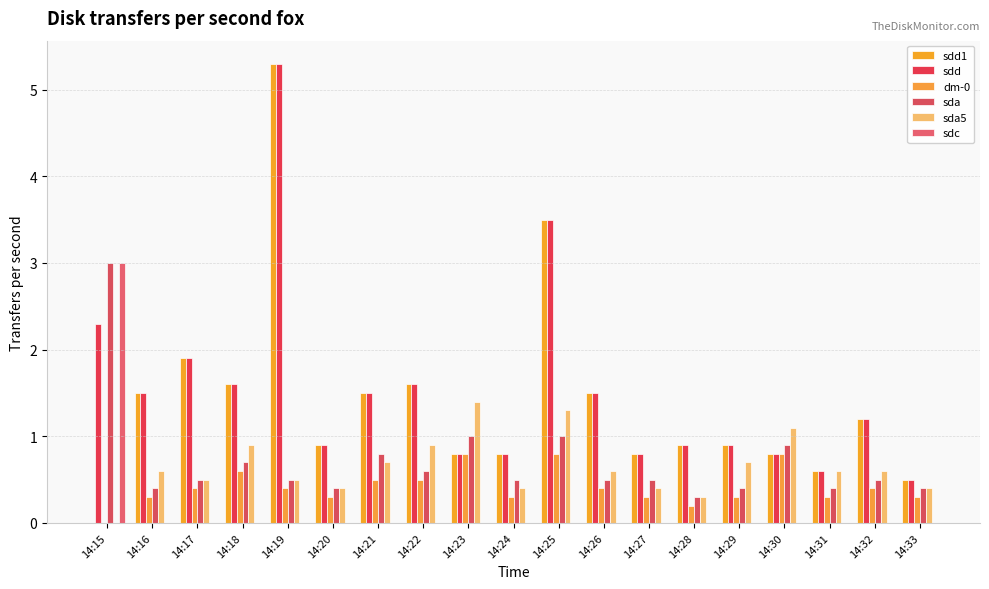

How many groups of bars are there?

19